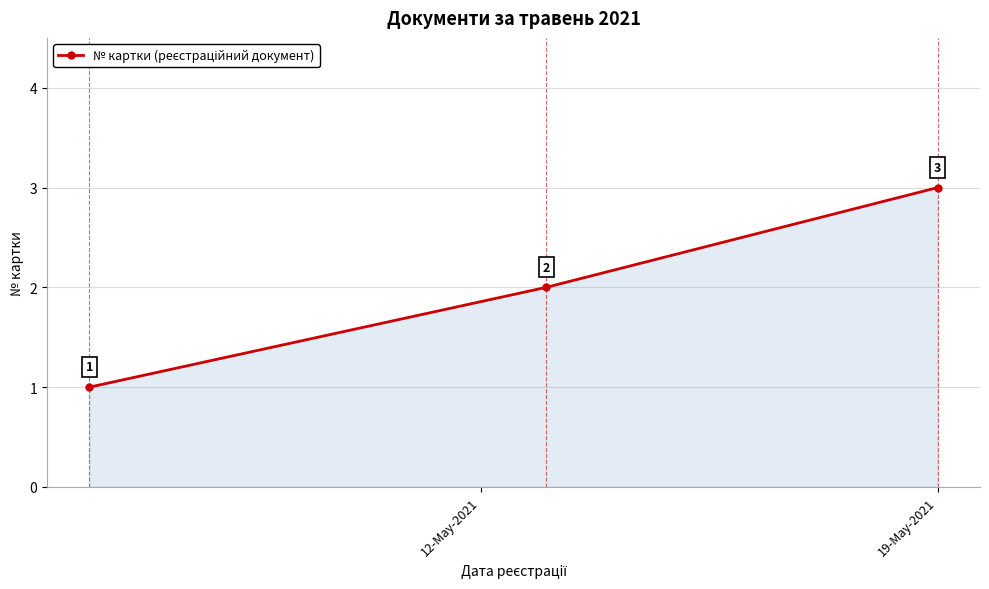

What is the sum of all values?

6